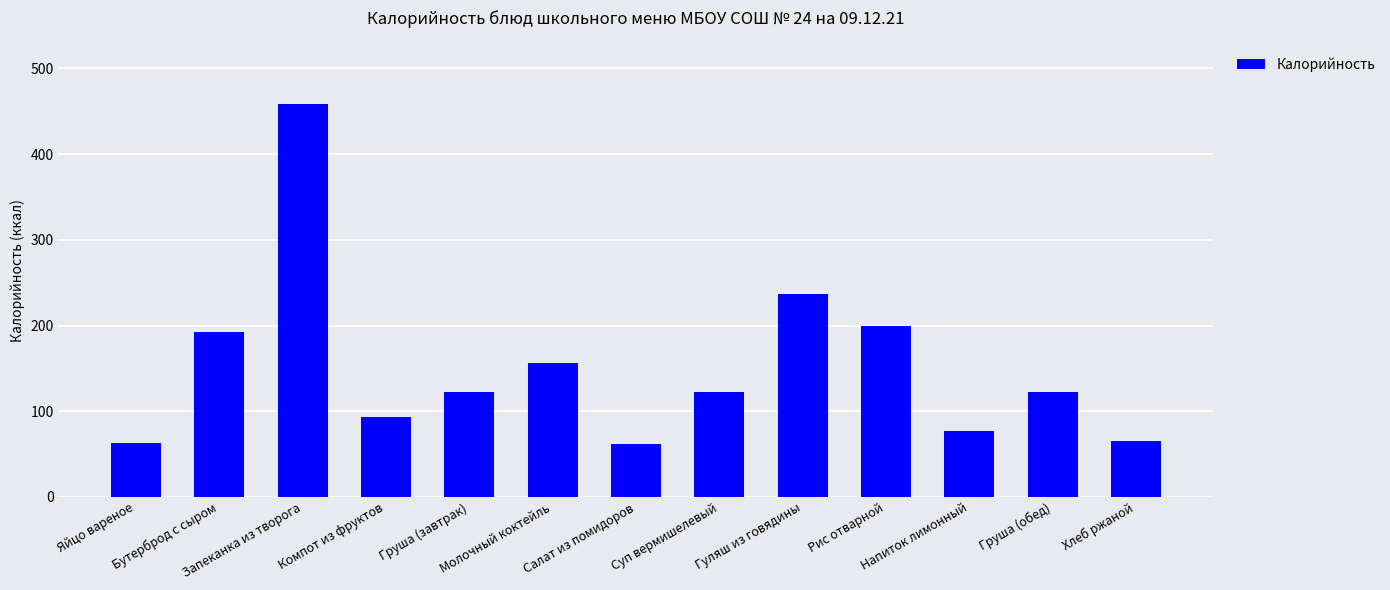

What position from the right is Салат из помидоров?

7